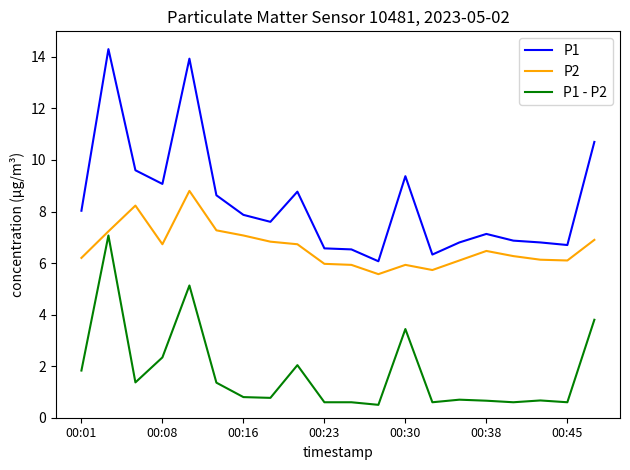

How many categories are shown in the chart?

20